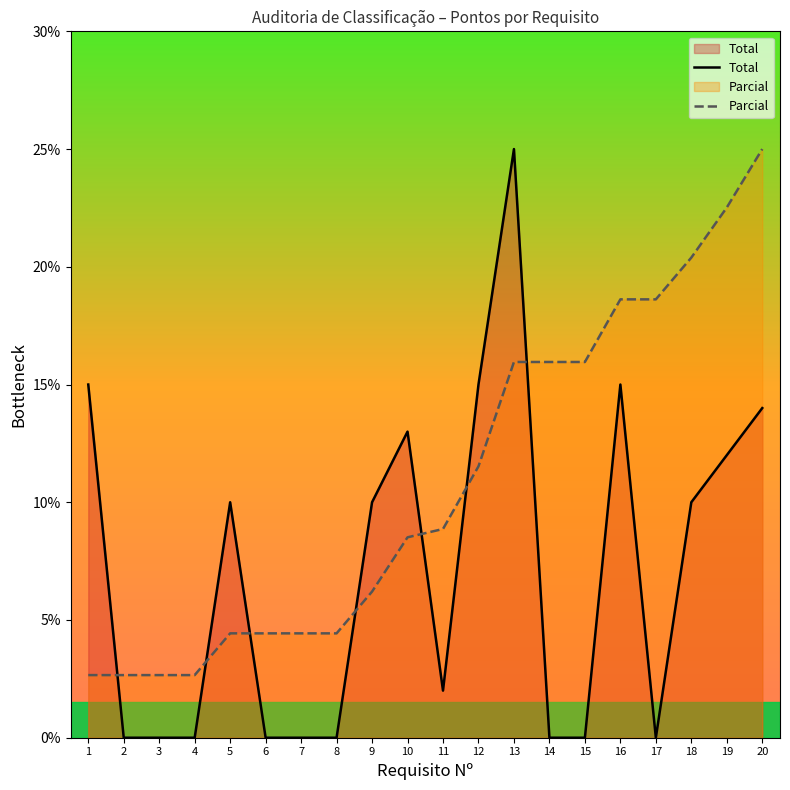

How many lines are shown in the chart?

2